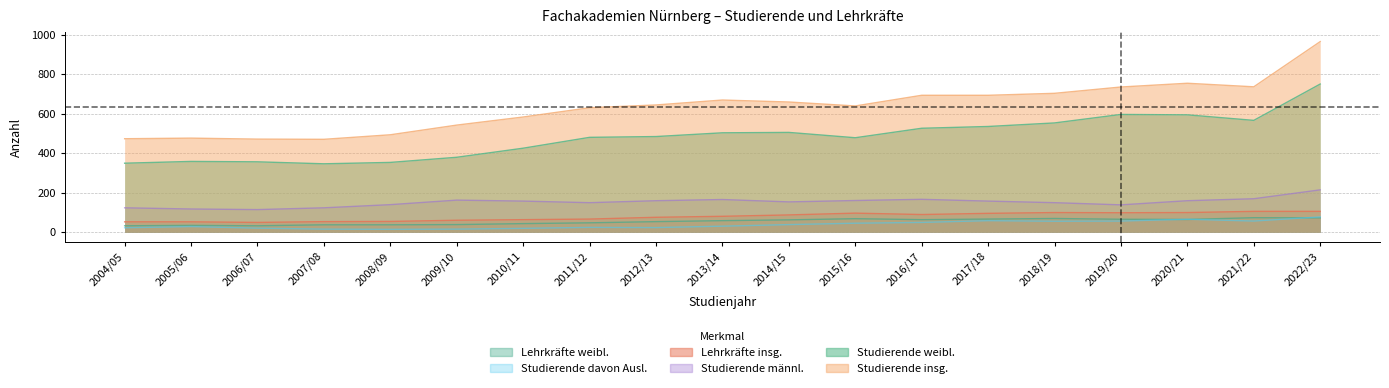

At which label is Lehrkräfte insg. closest to 78?

2012/13